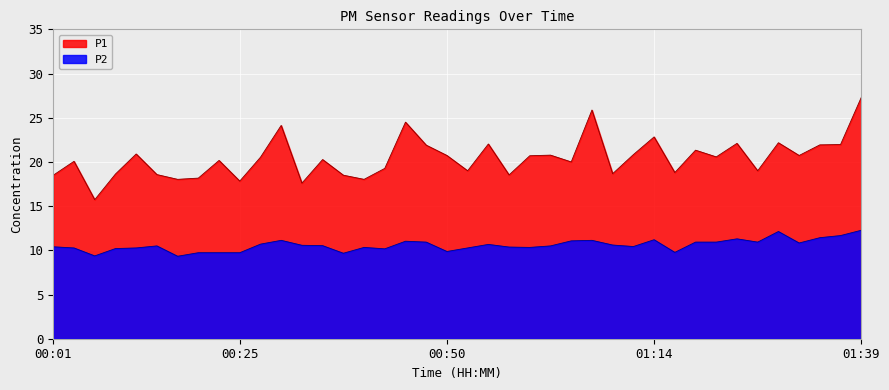

Which series has the largest range (max minus min)?

P1